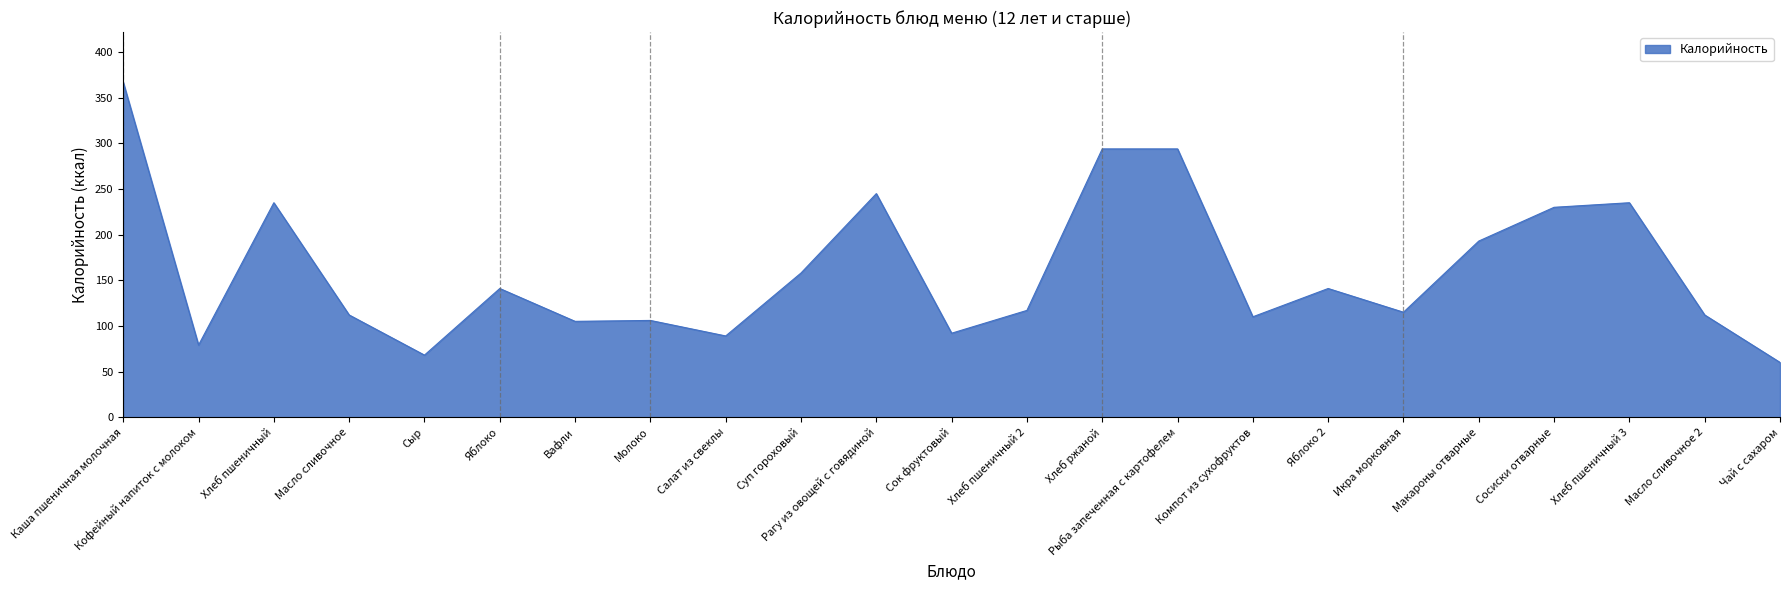

What is the difference between the maximum and second lowest values?

299